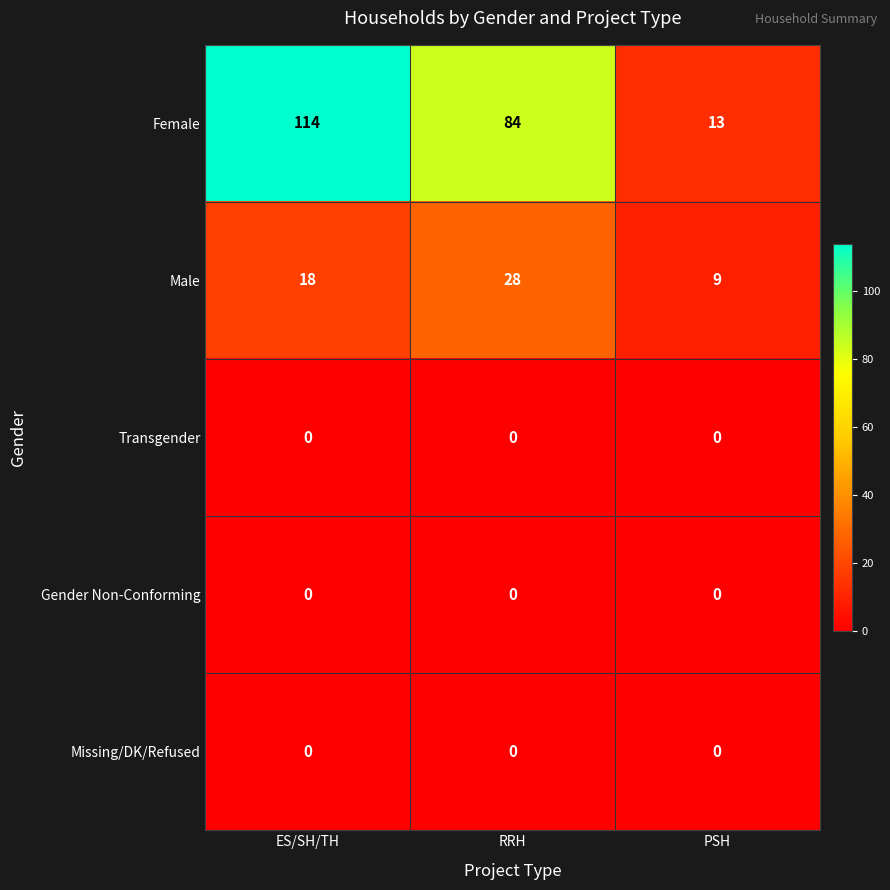

What is the average value of the Male series?

18